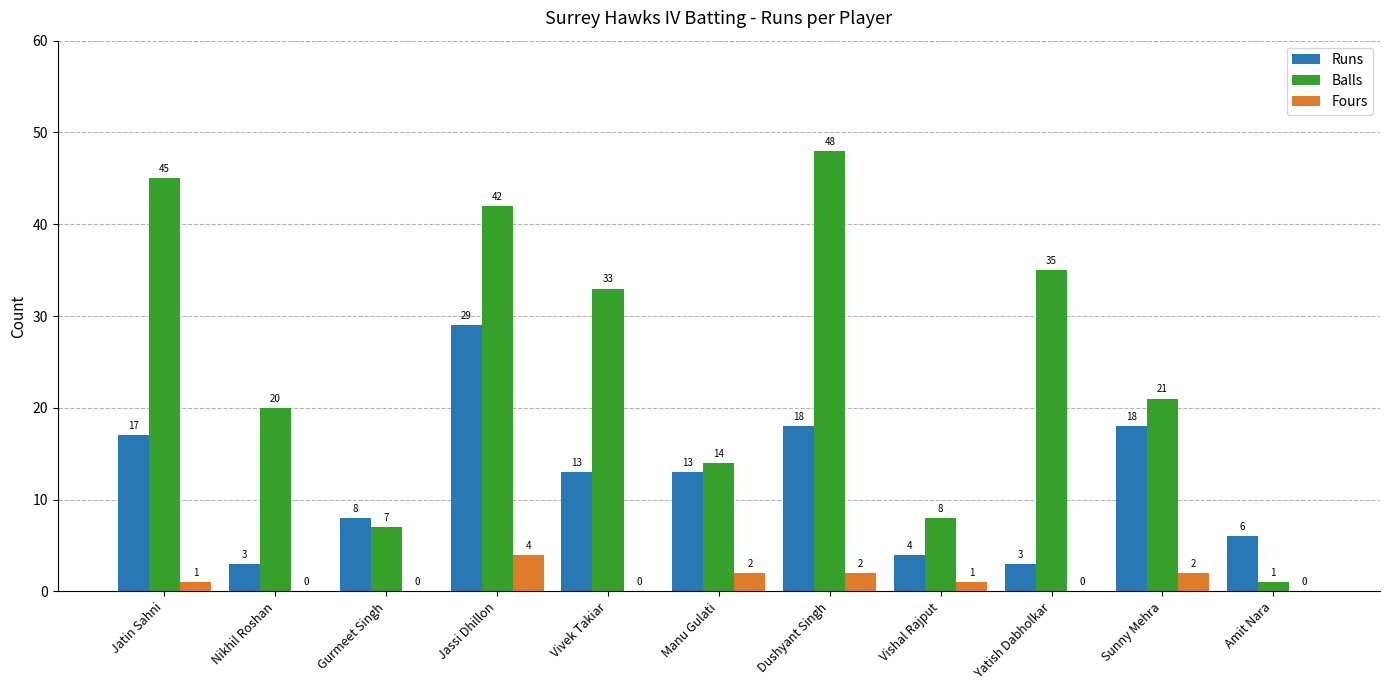

Which series has the largest range (max minus min)?

Balls